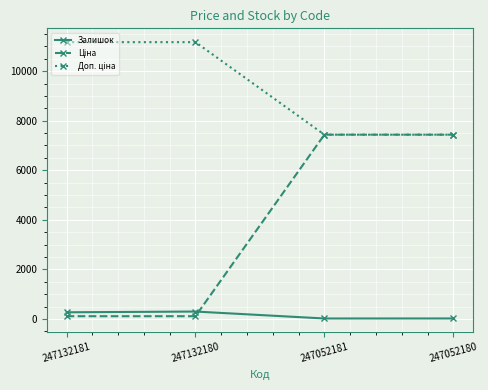

At how many categories does at least one series exceed 1437?

4